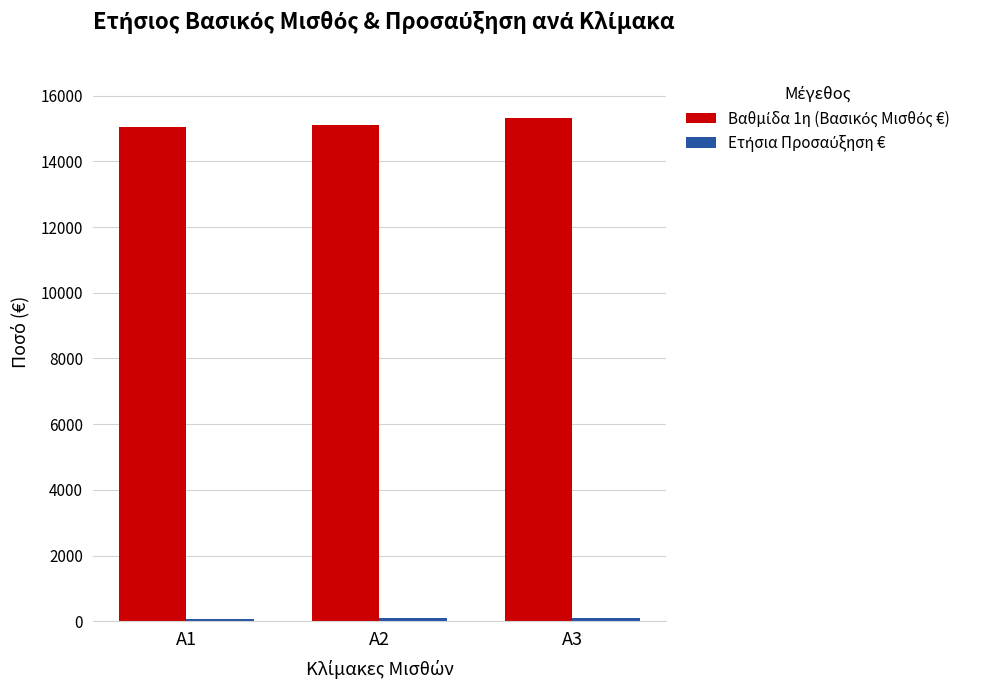

Reading left to right, what are all the values shown in this chart?

Βαθμίδα 1η (Βασικός Μισθός €): A1=15051	A2=15109	A3=15306
Ετήσια Προσαύξηση €: A1=73	A2=92	A3=113